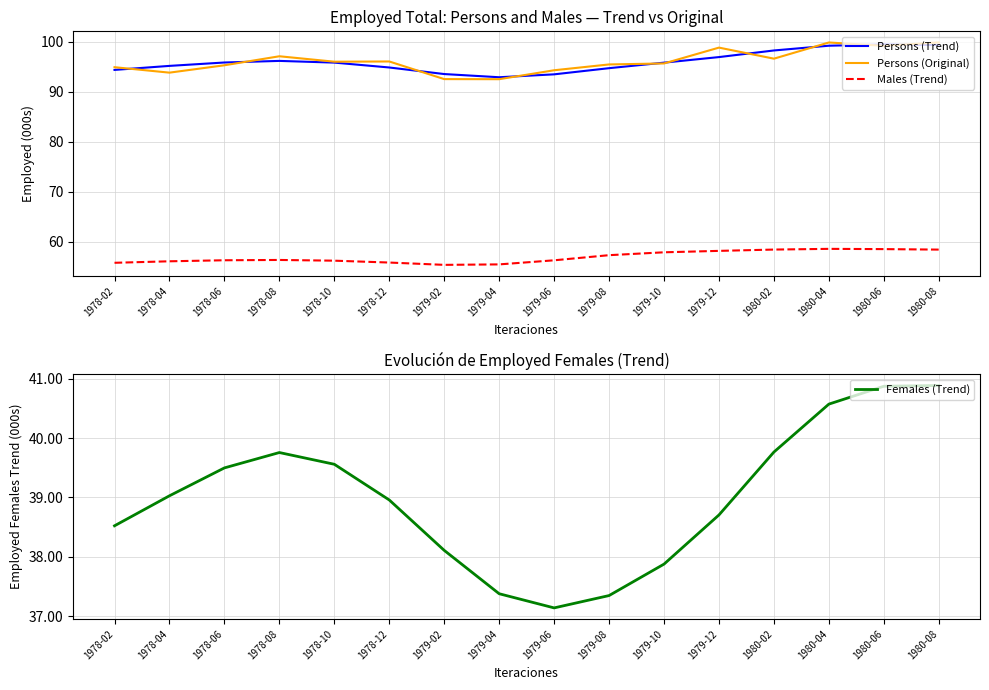

Where is Males (Trend) nearest to the value 57?

1979-08